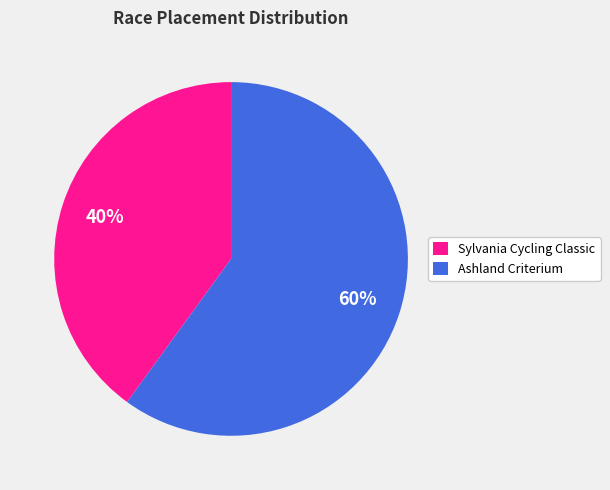

To the nearest percent, what percentage of the pie is Sylvania Cycling Classic?

40%